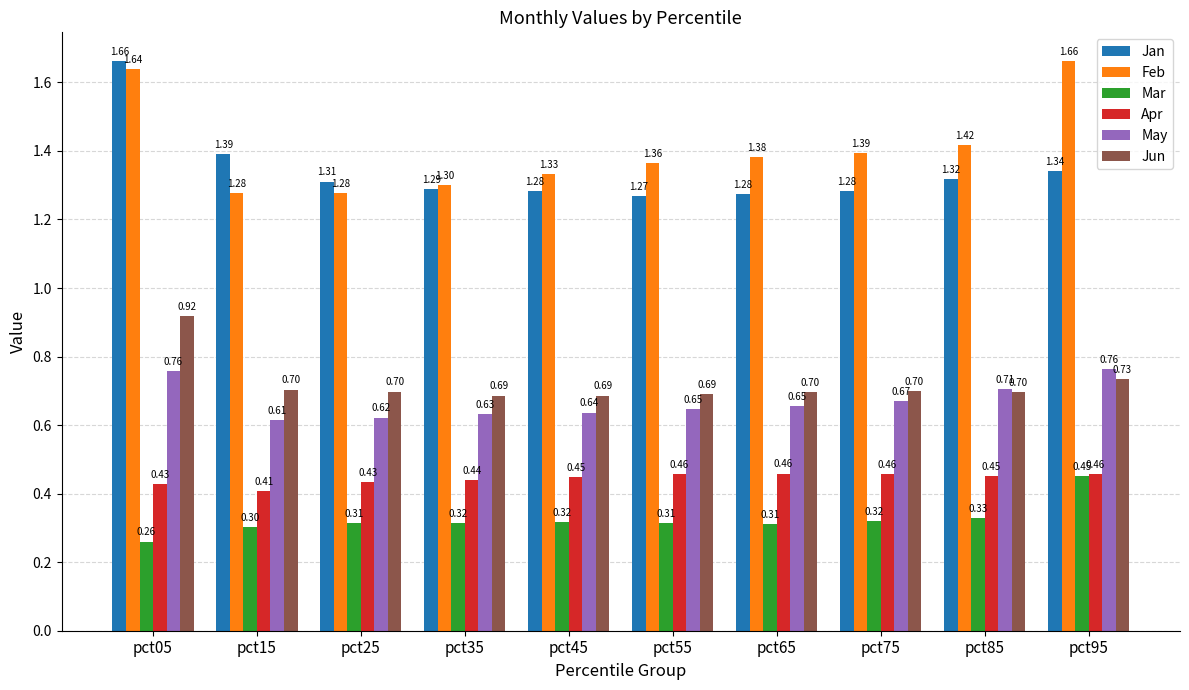

What is the difference between the maximum and minimum values in the May series?

0.1